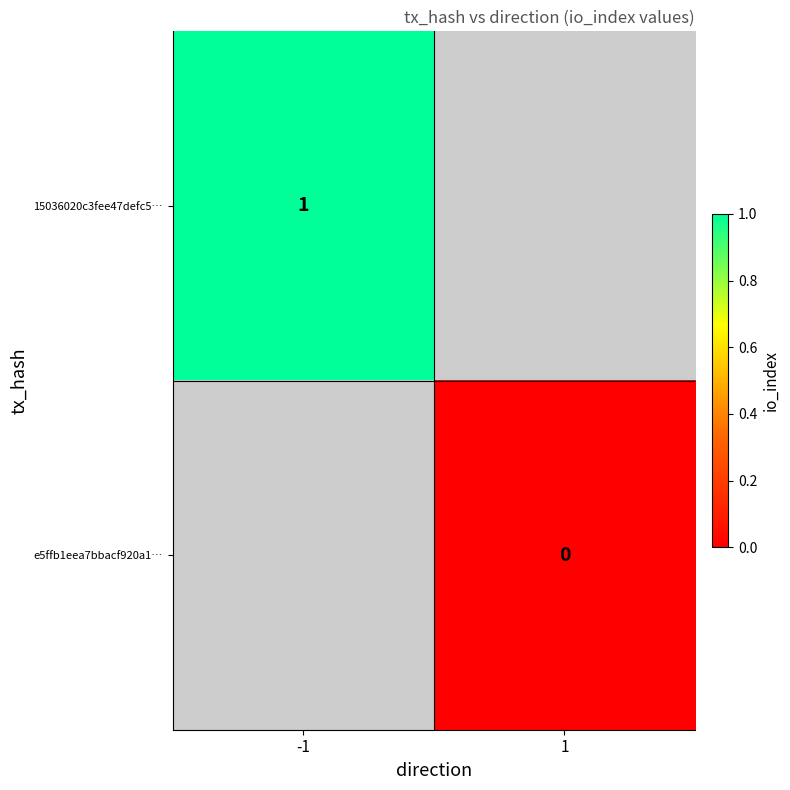

How many distinct data groups are displayed?

2